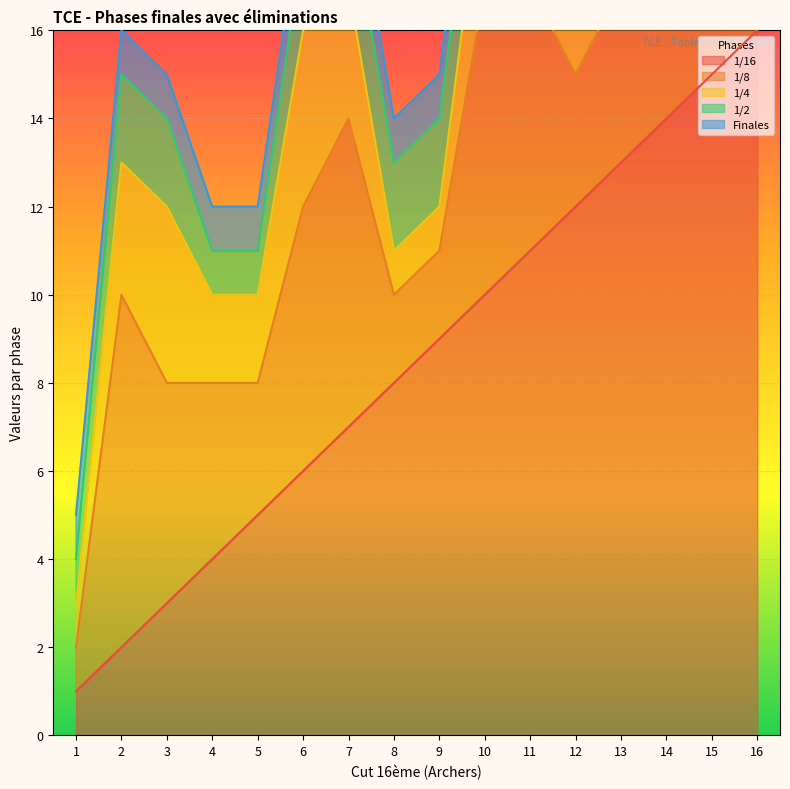

Rank the series by their maximum value, from highest to lowest.

1/16, 1/8, 1/4, 1/2, Finales